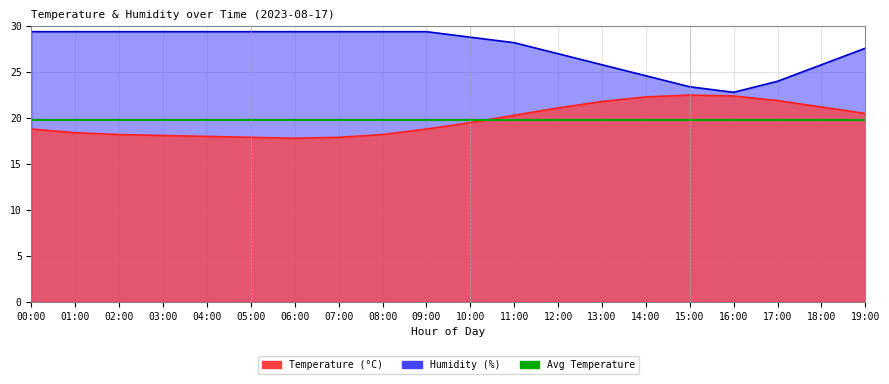

What is the greatest value displayed?

29.4